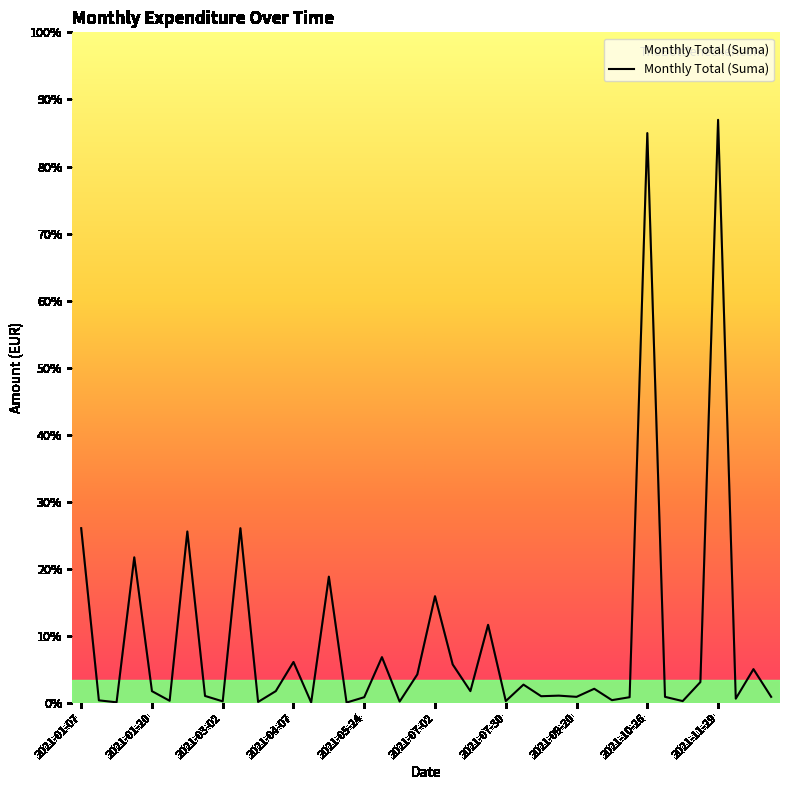

Does the chart have visible grid lines?

No